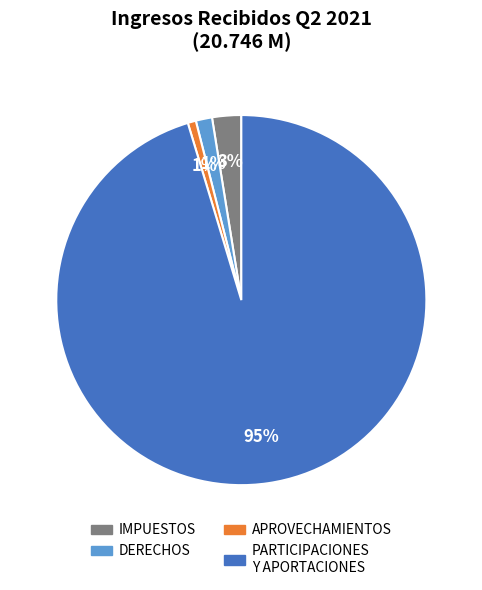

Is it true that DERECHOS is 1% of the pie?

True